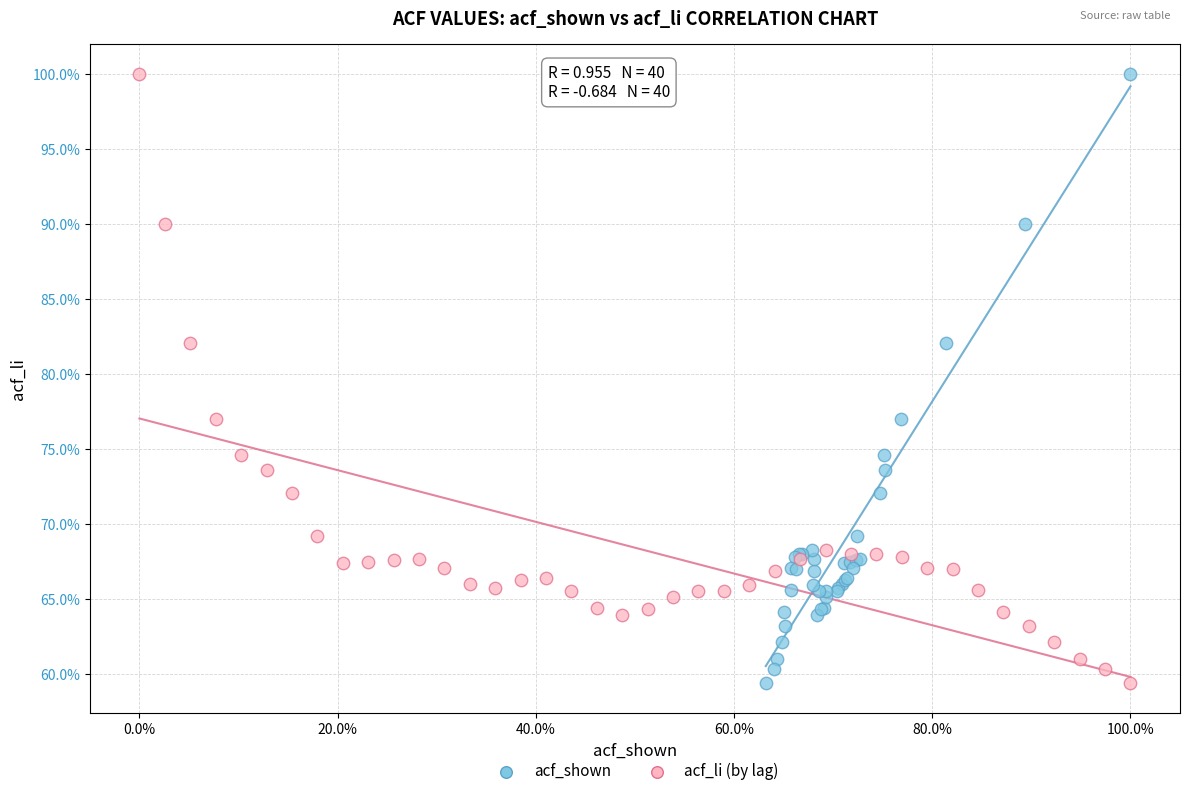

What are all the series names shown in the legend?

acf_shown, acf_li (by lag)